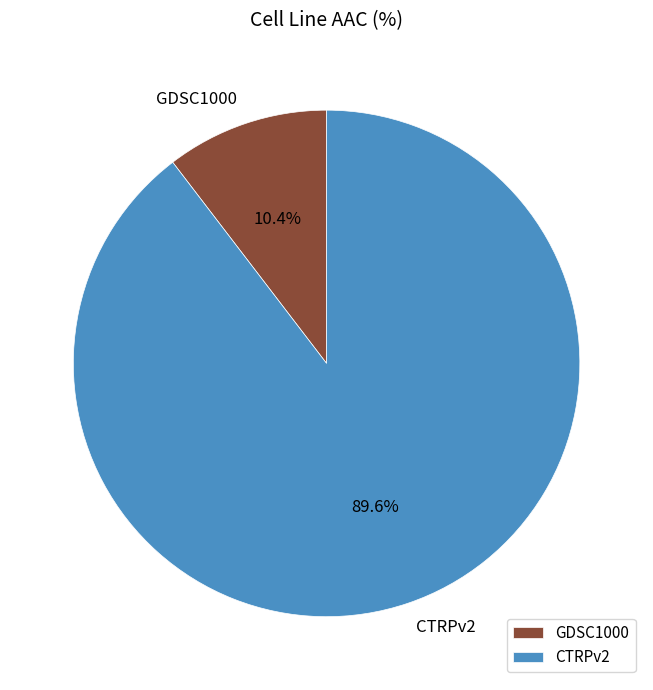

Count the number of slices in the pie.

2